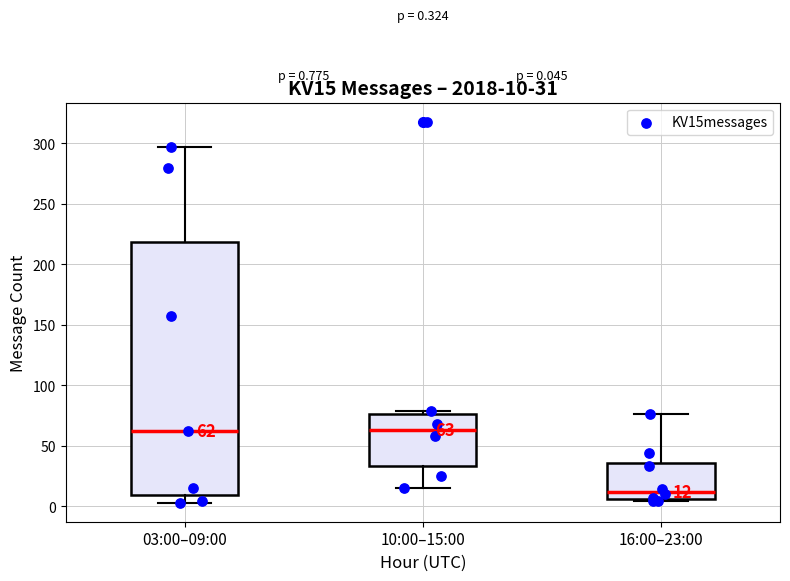

Comparing the boxes themselves (not the whiskers), which one is the tallest?

03:00–09:00